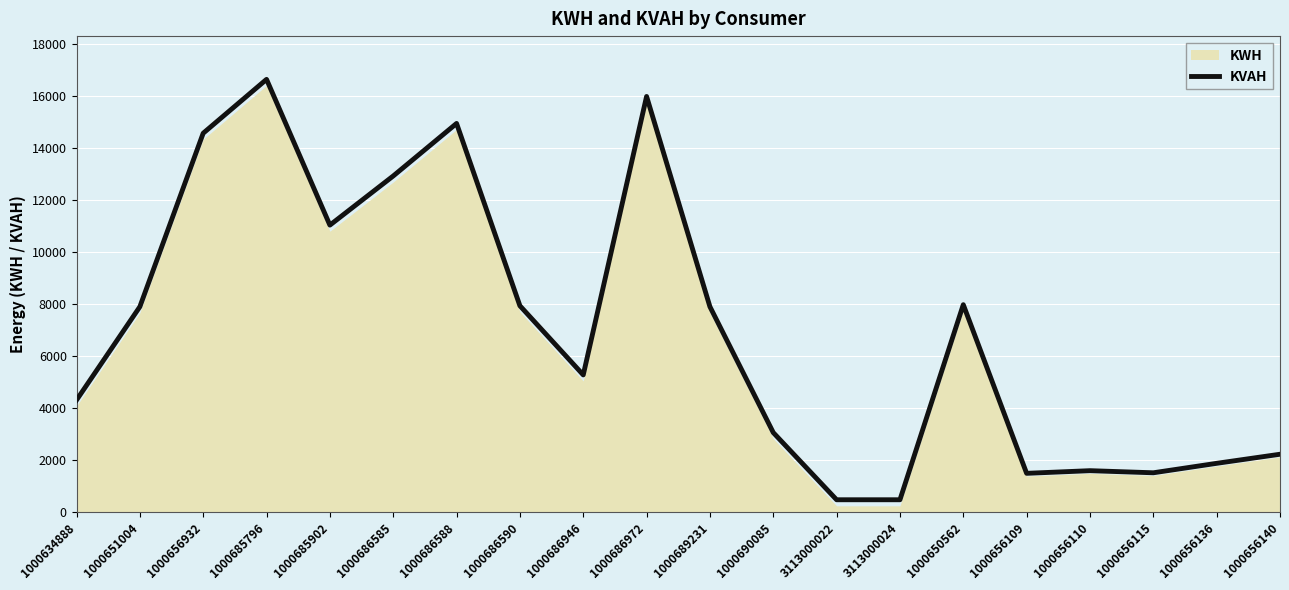

List the labels in order of value, smallest first.

3113000022, 3113000024, 1000656109, 1000656115, 1000656110, 1000656136, 1000656140, 1000690085, 1000634888, 1000686946, 1000651004, 1000689231, 1000686590, 1000650562, 1000685902, 1000686585, 1000656932, 1000686588, 1000686972, 1000685796